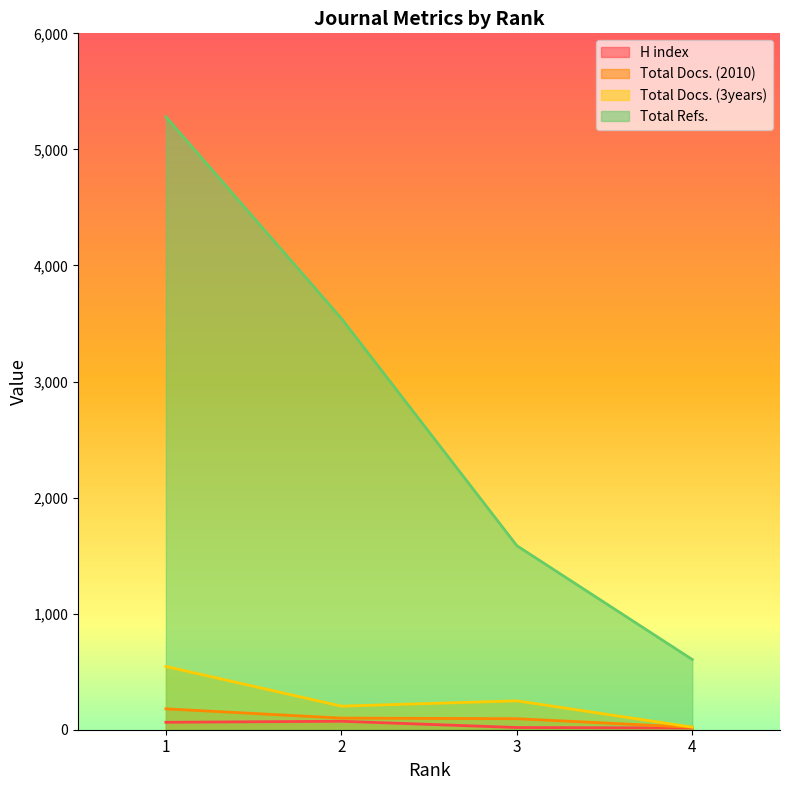

Is it true that Total Refs. equals 605 at 4?

True